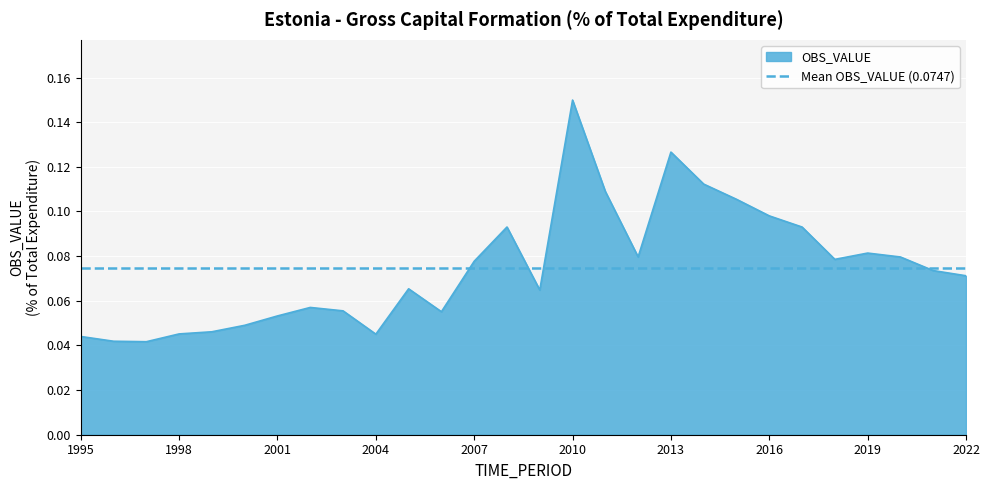

Which category has the highest value across all series?

2010